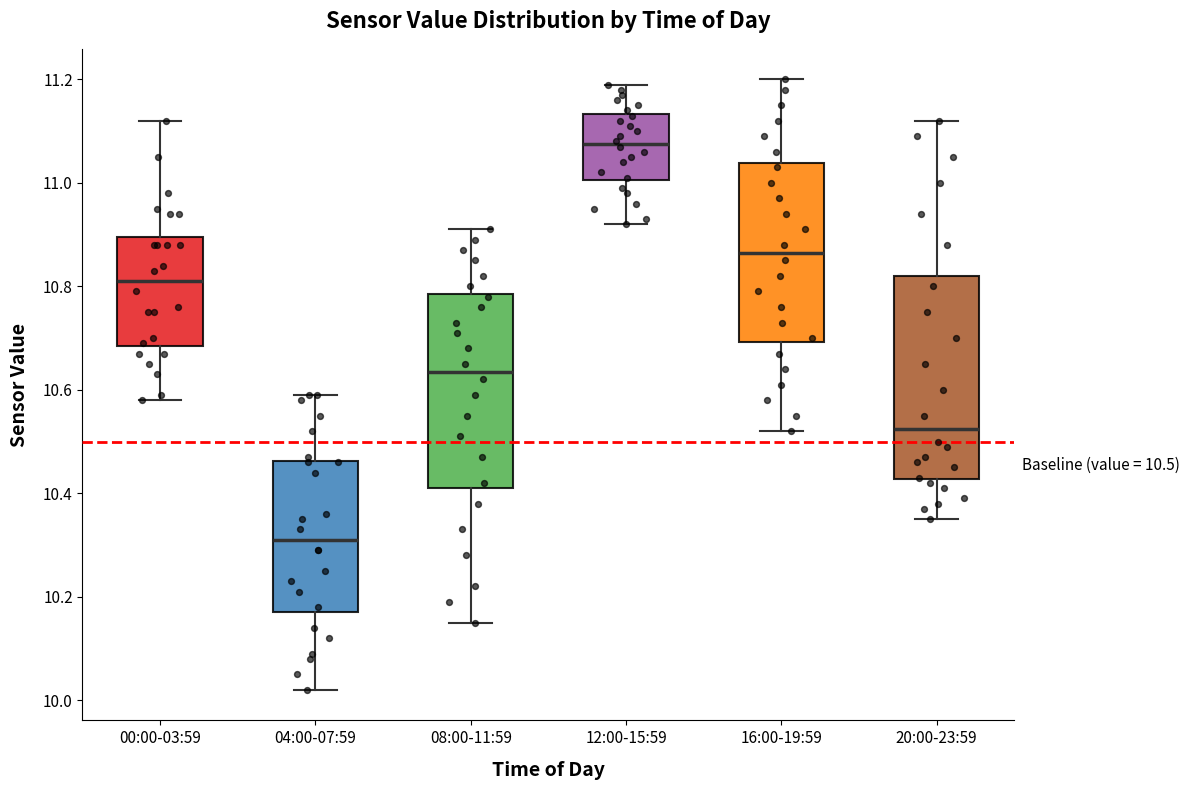

Which box has the highest median line?

12:00-15:59